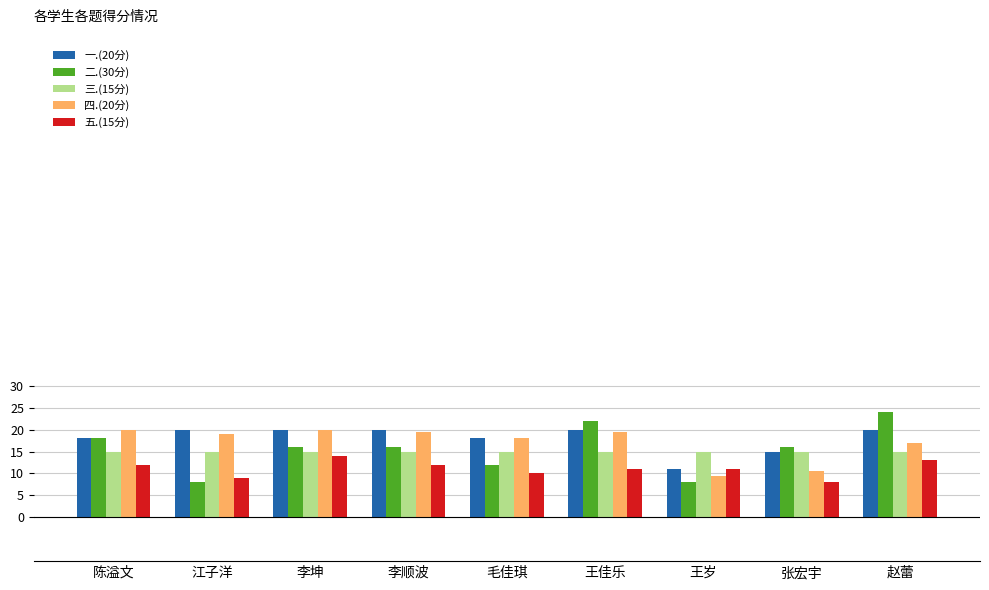

What is the difference between the maximum and second lowest values in the 二.(30分) series?

16.0